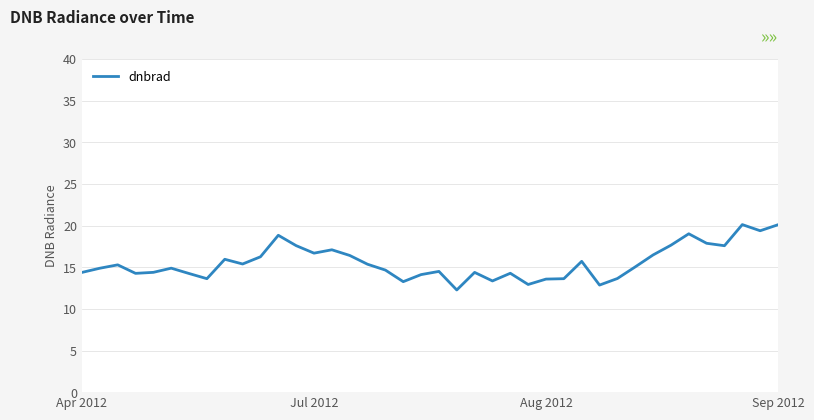

What is the difference between the maximum and minimum values?

7.9